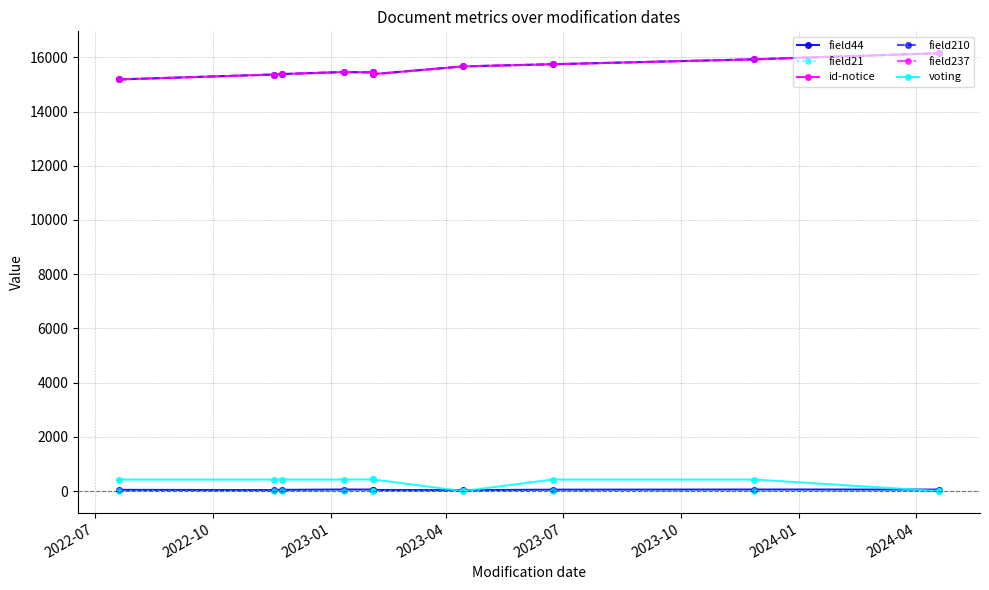

Is it true that voting equals 426 at 2023-01?

True